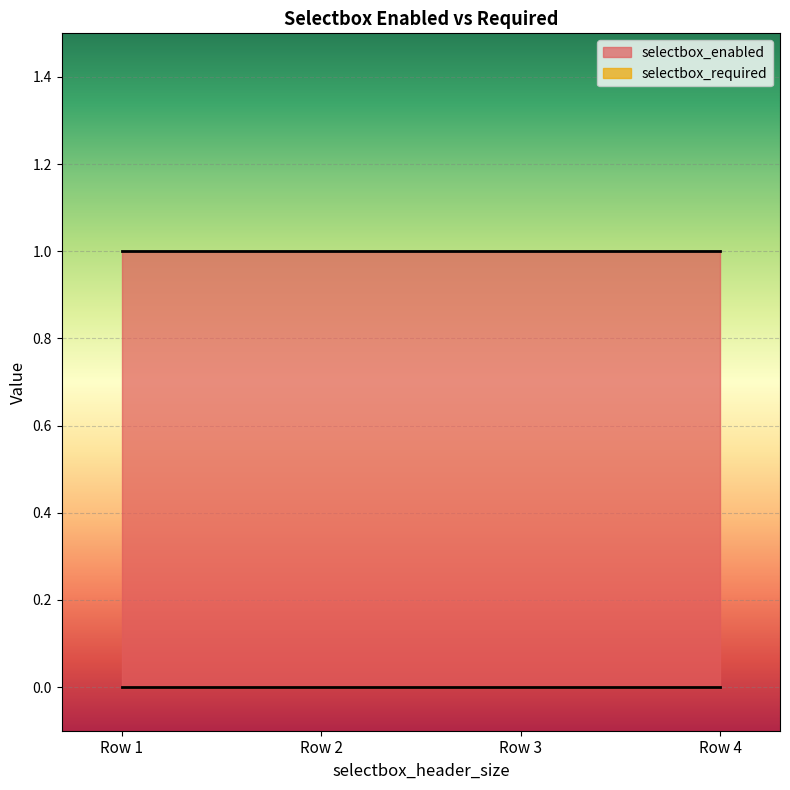

True or false: selectbox_enabled has a value of 1 at Row 4.

True